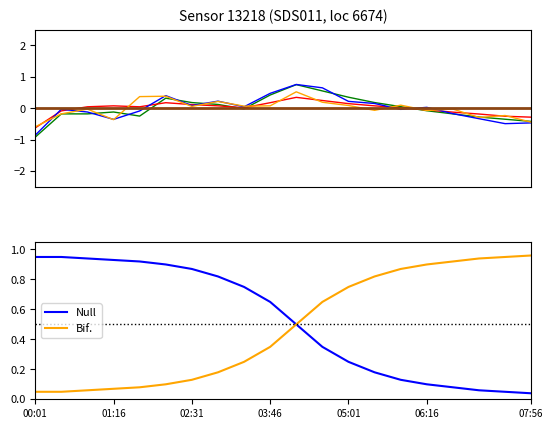

How many data points in P2 are less than 0?

7